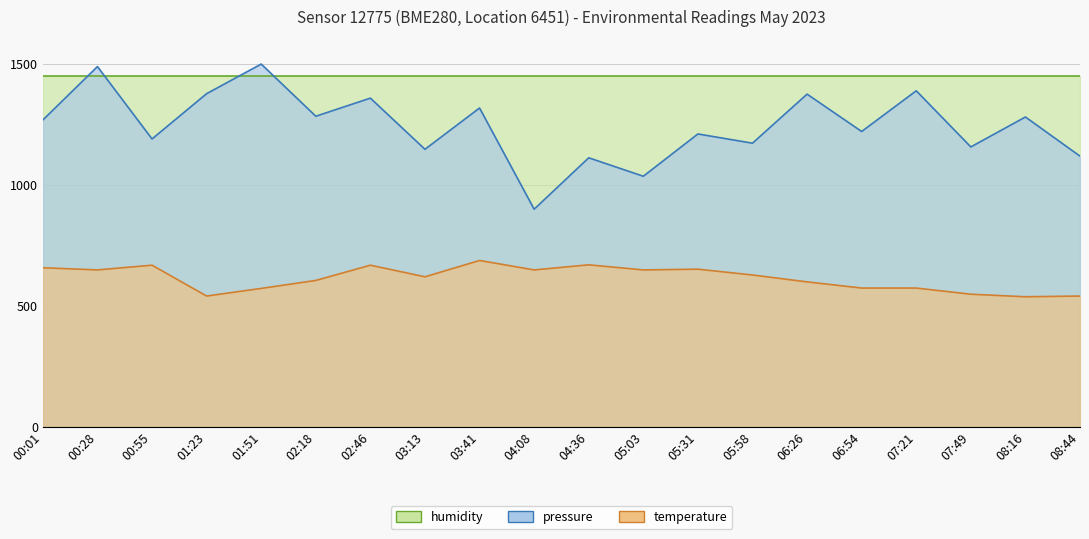

In pressure, how many points are lower than both neighbors (excluding endpoints)?

8